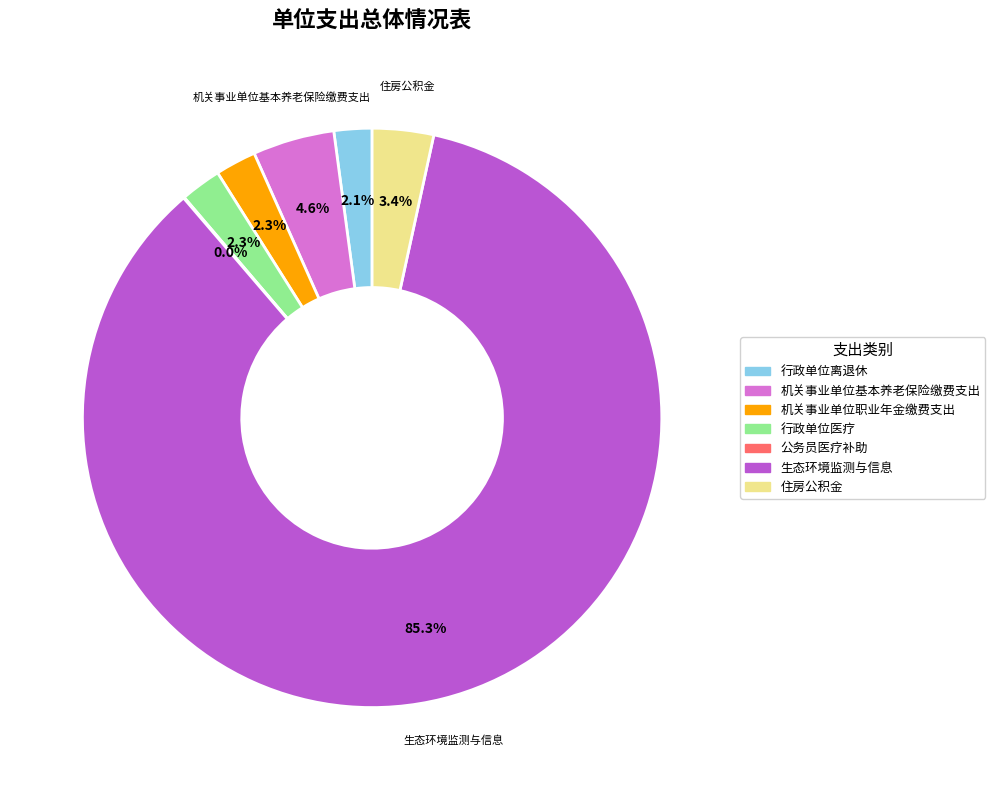

Approximately how many times larger is the value at 行政单位医疗 compared to 机关事业单位职业年金缴费支出?

1.0